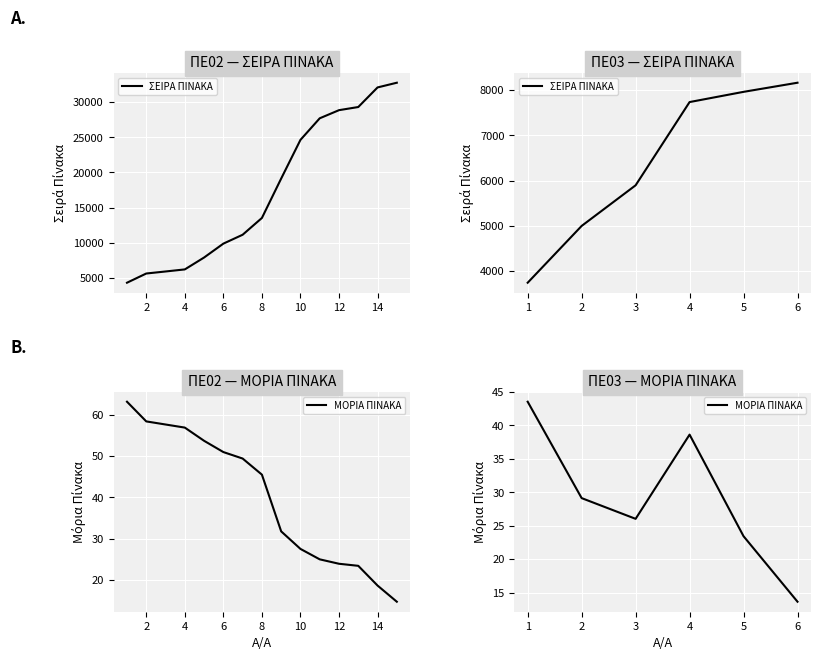

Rank the series at 5 from highest to lowest value.

ΣΕΙΡΑ ΠΙΝΑΚΑ, ΜΟΡΙΑ ΠΙΝΑΚΑ